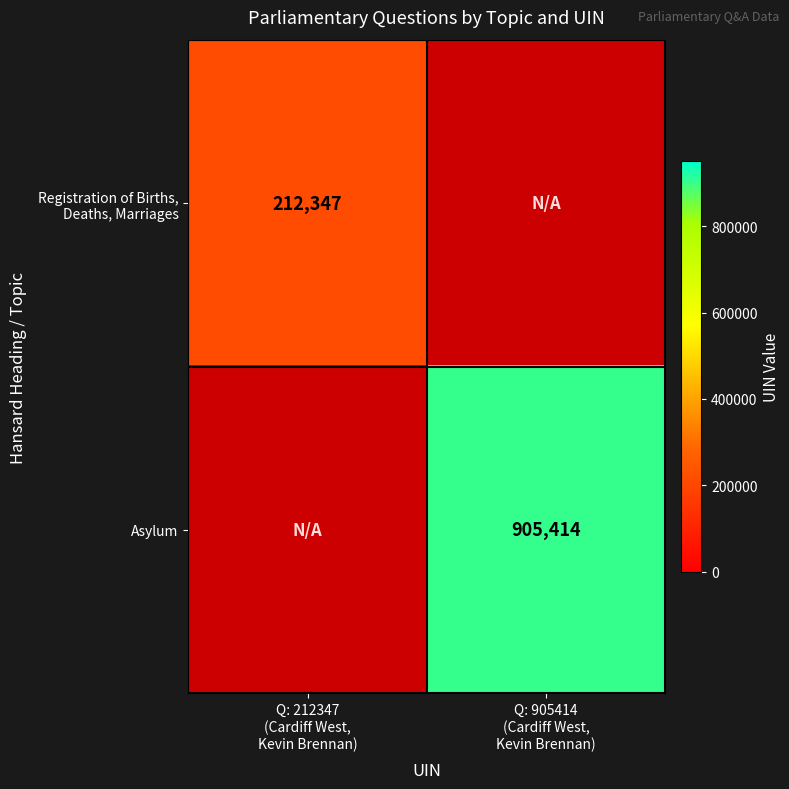

Which series has the largest range (max minus min)?

Registration of Births, Deaths, Marriages